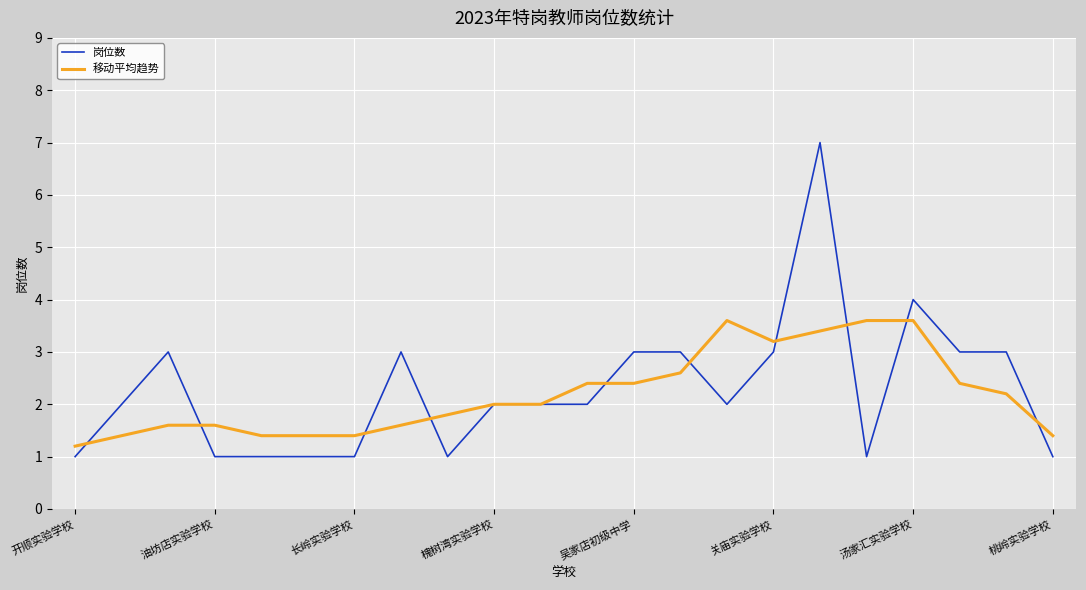

What is the highest value of the 岗位数 series?

7.0